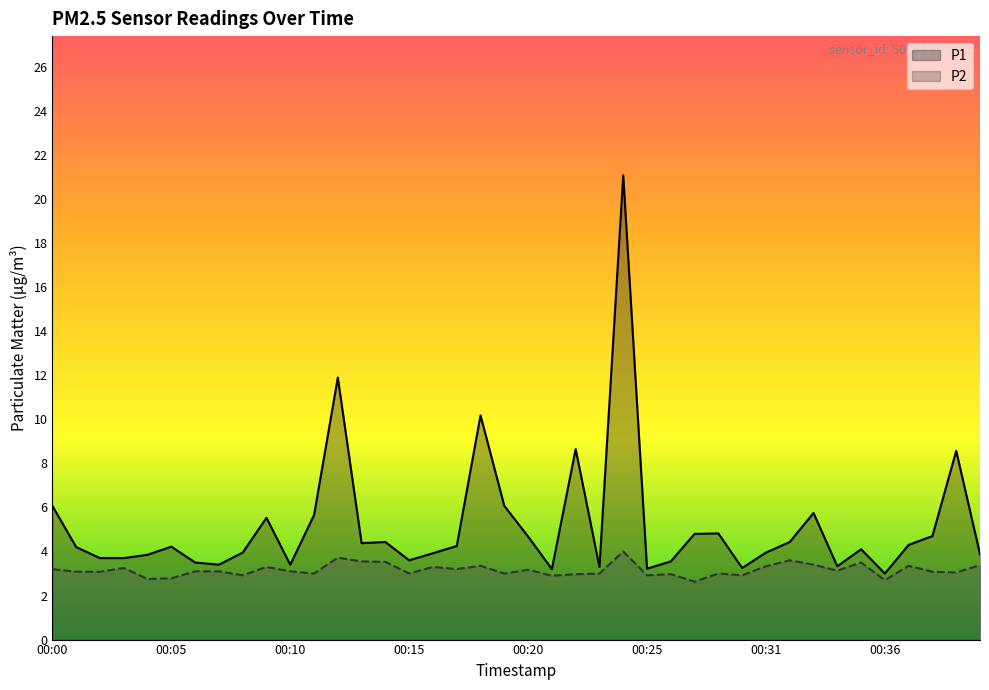

Rank the series by their maximum value, from lowest to highest.

P2, P1